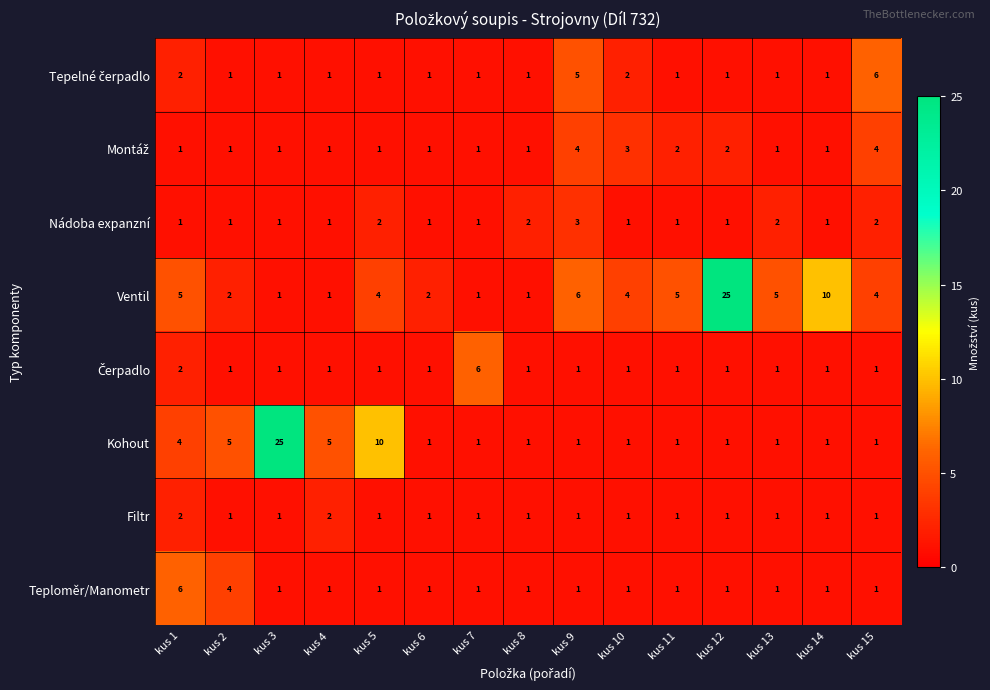

The value of Filtr at kus 10 is 2. True or false?

False